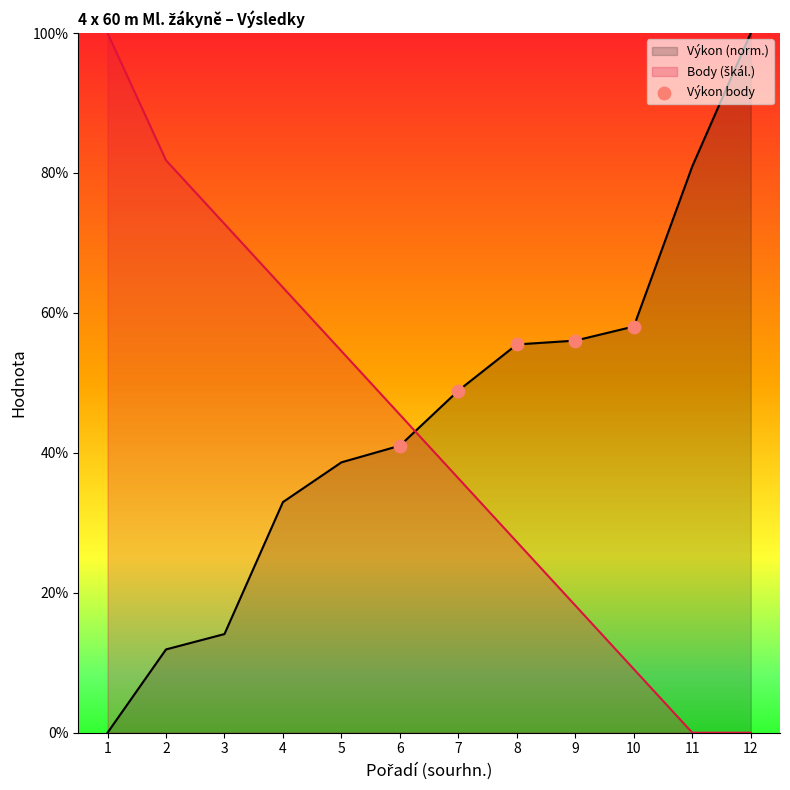

What is the spread (max minus min) of values at 8?

28.2